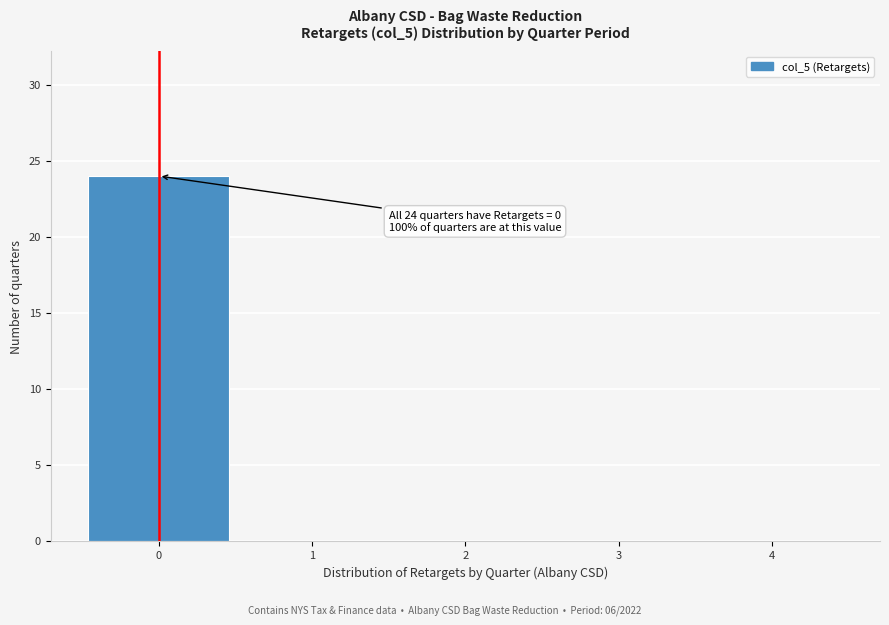

Over which range of the x-axis is the bar tallest?

-0.5 to 0.5